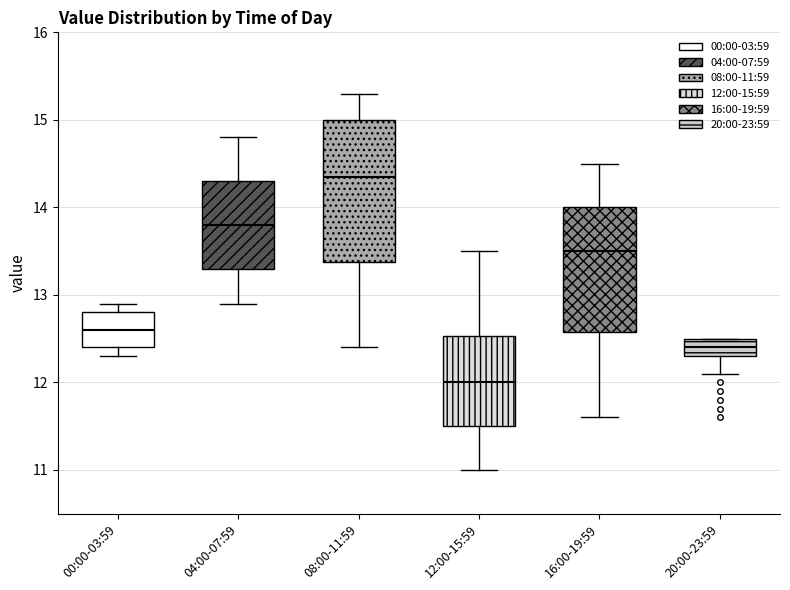

Reading left to right, transcribe this box plot: for each box, give where its median line is, the range the box spans, and where its two whiskers end, as read against the y-axis. The values are not printed on the chart, so give them approximately, as read against the axis.

00:00-03:59: median 12.6, box 12.4 to 12.8, whiskers 12.3 to 12.9
04:00-07:59: median 13.8, box 13.3 to 14.3, whiskers 12.9 to 14.8
08:00-11:59: median 14.4, box 13.4 to 15.0, whiskers 12.4 to 15.3
12:00-15:59: median 12.0, box 11.5 to 12.5, whiskers 11.0 to 13.5
16:00-19:59: median 13.5, box 12.6 to 14.0, whiskers 11.6 to 14.5
20:00-23:59: median 12.4, box 12.3 to 12.5, whiskers 12.1 to 12.5